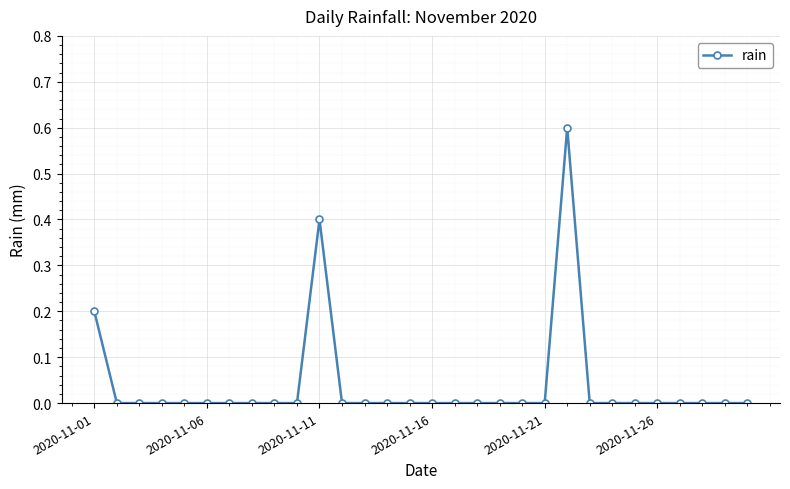

What is the sum of all values?

1.2